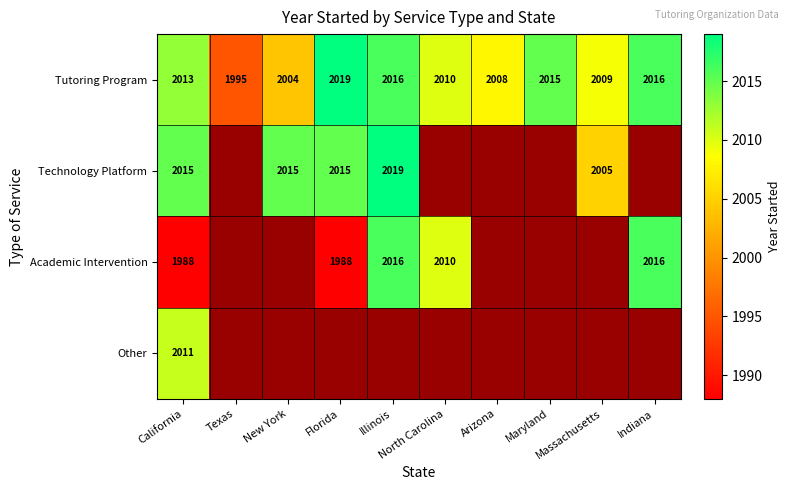

What is the difference between the maximum and minimum values in the Tutoring Program series?

24